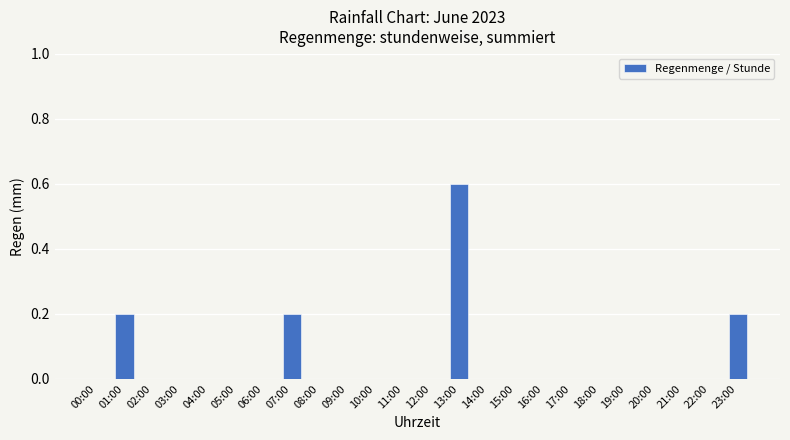

Count the values in the range 0 to 1.

24